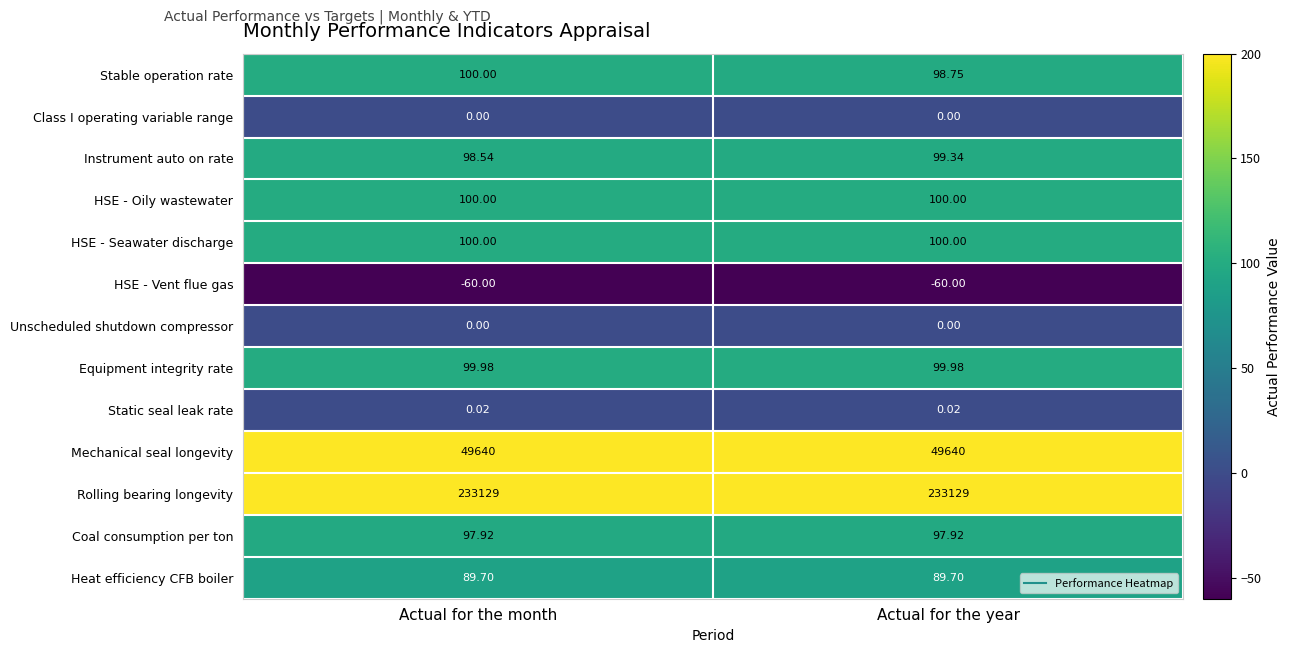

At which label is HSE - Vent flue gas closest to -60?

Actual for the month